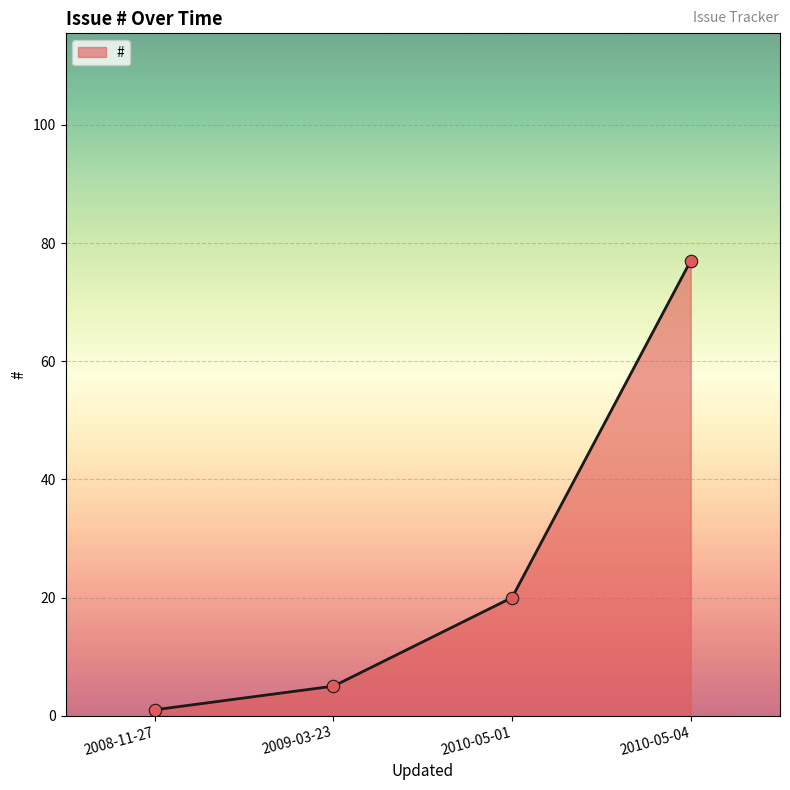

Which has a higher value, 2008-11-27 or 2010-05-04?

2010-05-04